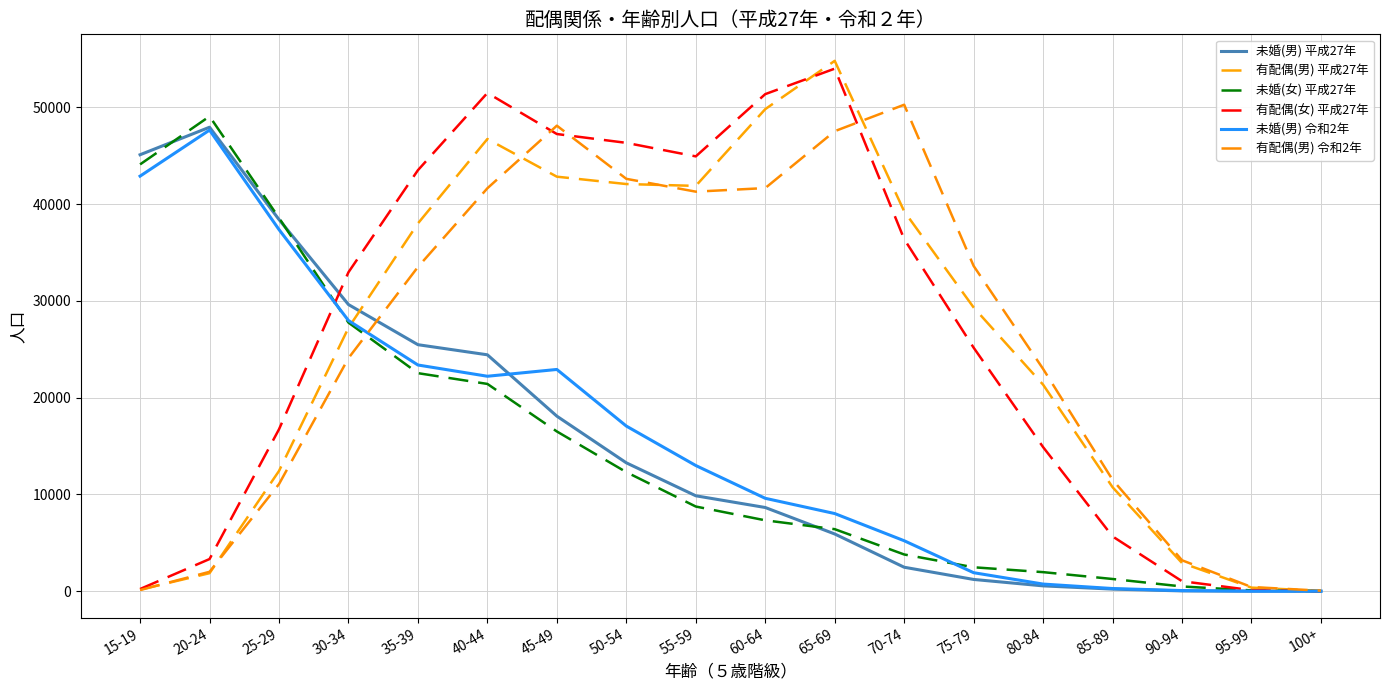

Where is the first local maximum for 未婚(女) 平成27年?

20-24